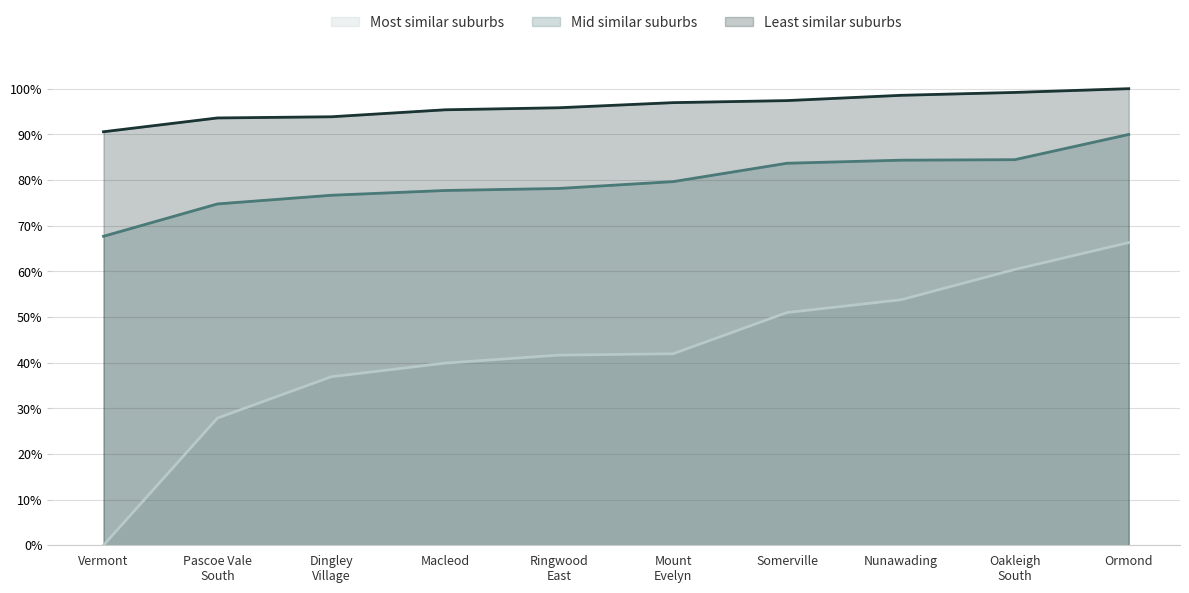

What value does the Pascoe Vale South series have at Ringwood East?

0.4